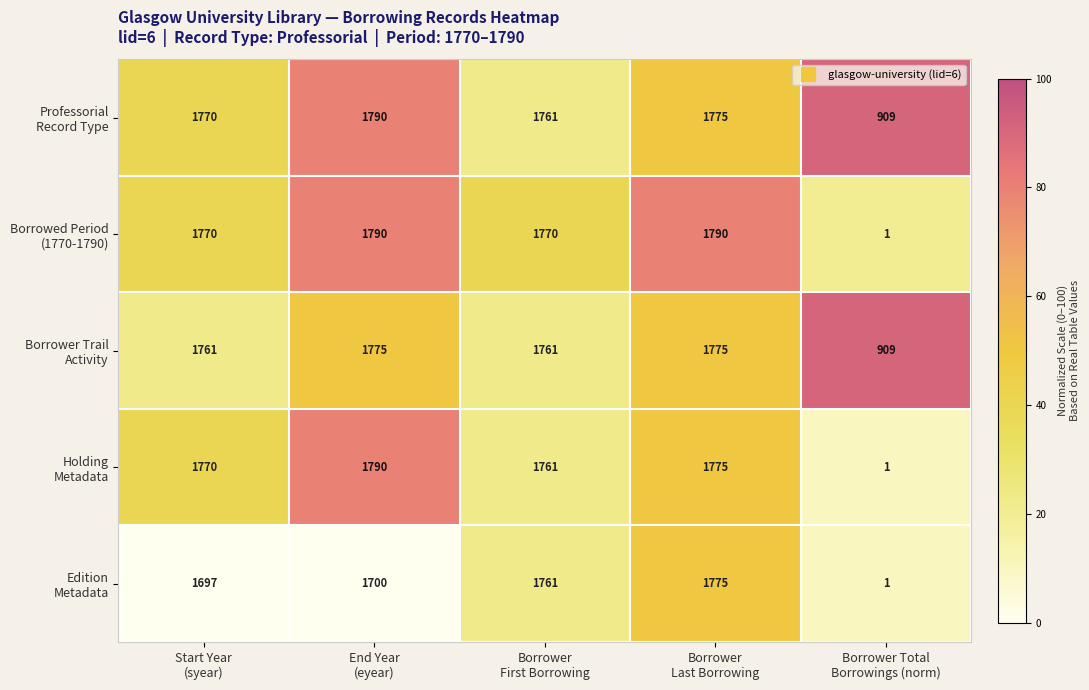

Which label corresponds to the smallest value in the chart?

Borrower Total
Borrowings (norm)